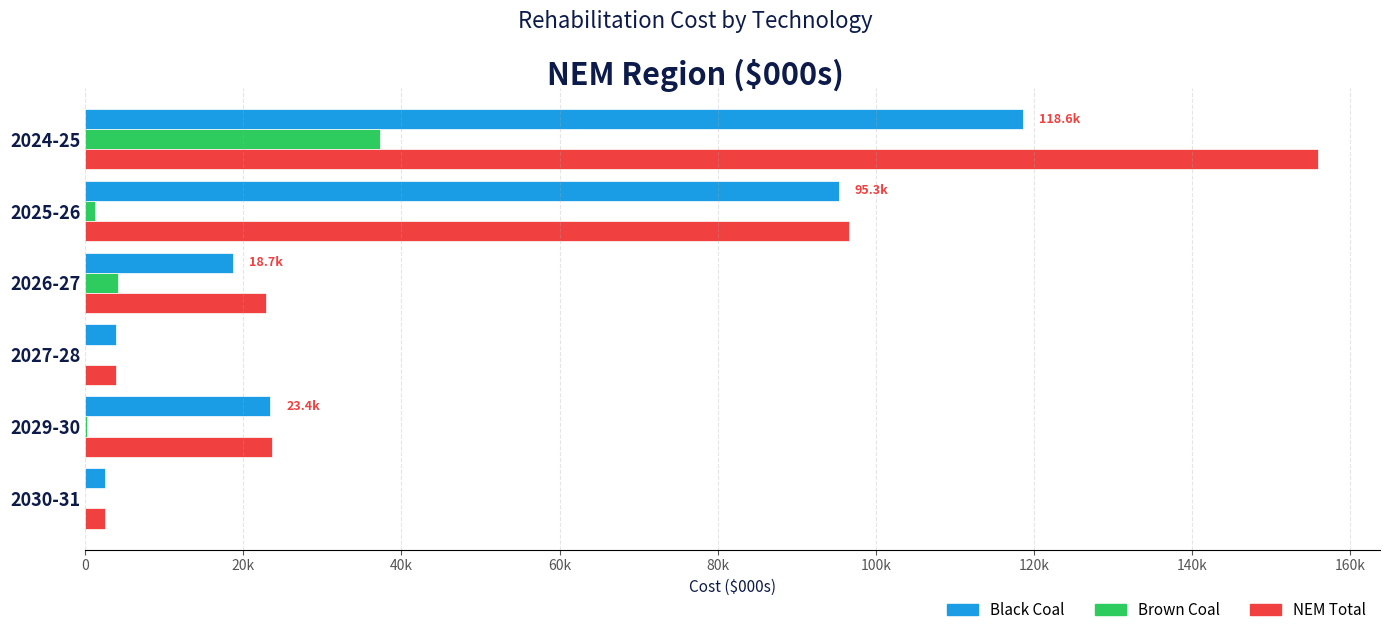

What are all the series names shown in the legend?

Black Coal, Brown Coal, NEM Total